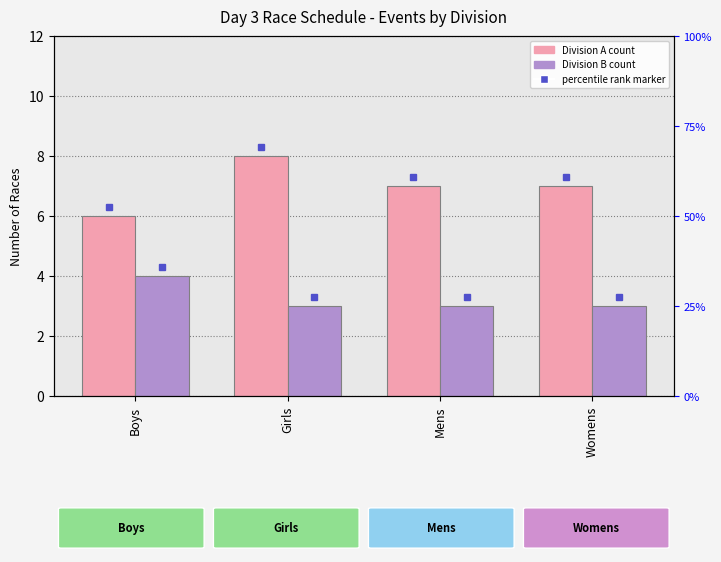

At which category is the sum across all series the highest?

Girls